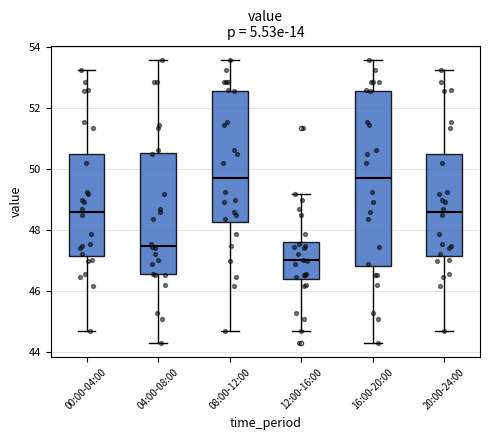

Comparing the boxes themselves (not the whiskers), which one is the tallest?

16:00-20:00